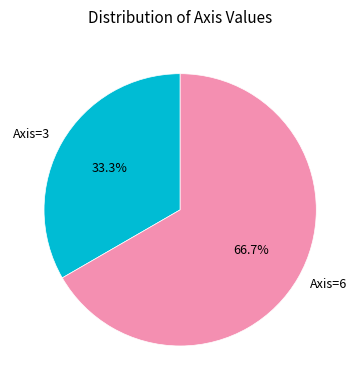

How many segments does this pie chart have?

2